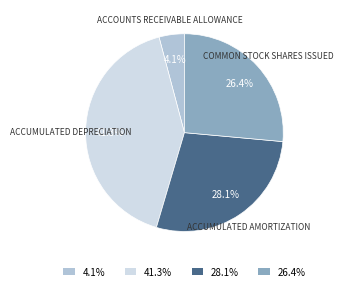

Which has a higher value, 26.4% or 4.1%?

26.4%